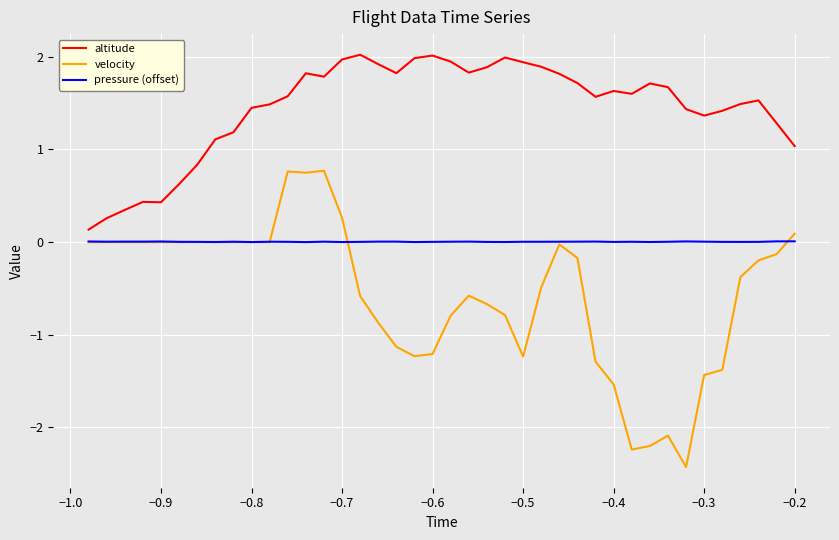

Which series has the largest total across all categories?

altitude